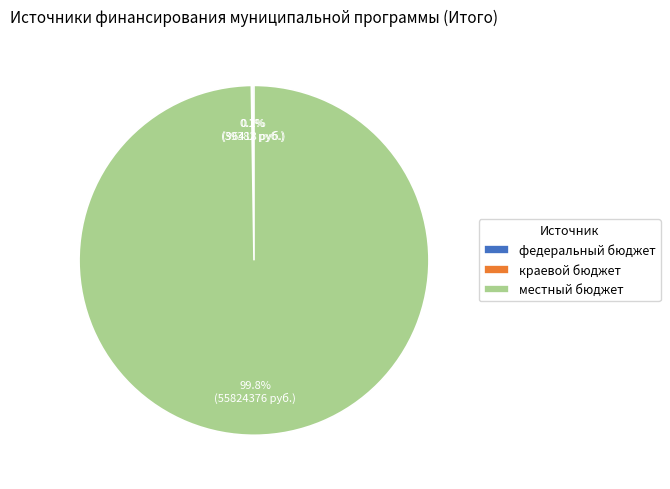

Is there a majority slice in this chart?

Yes